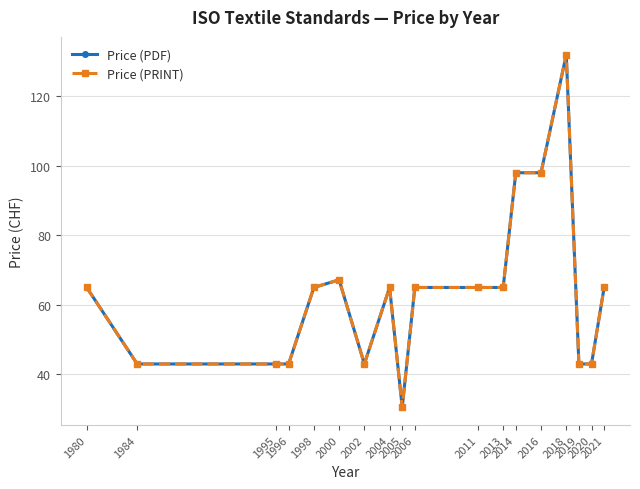

Is this an area chart (filled region under the line)?

No